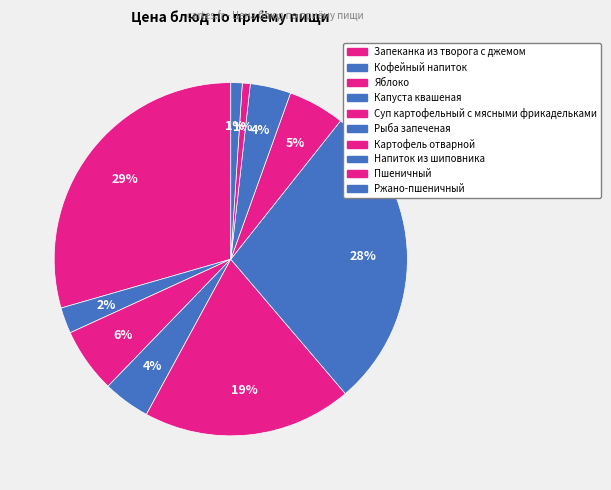

Combined, do Капуста квашеная and Напиток из шиповника account for over 50%?

No